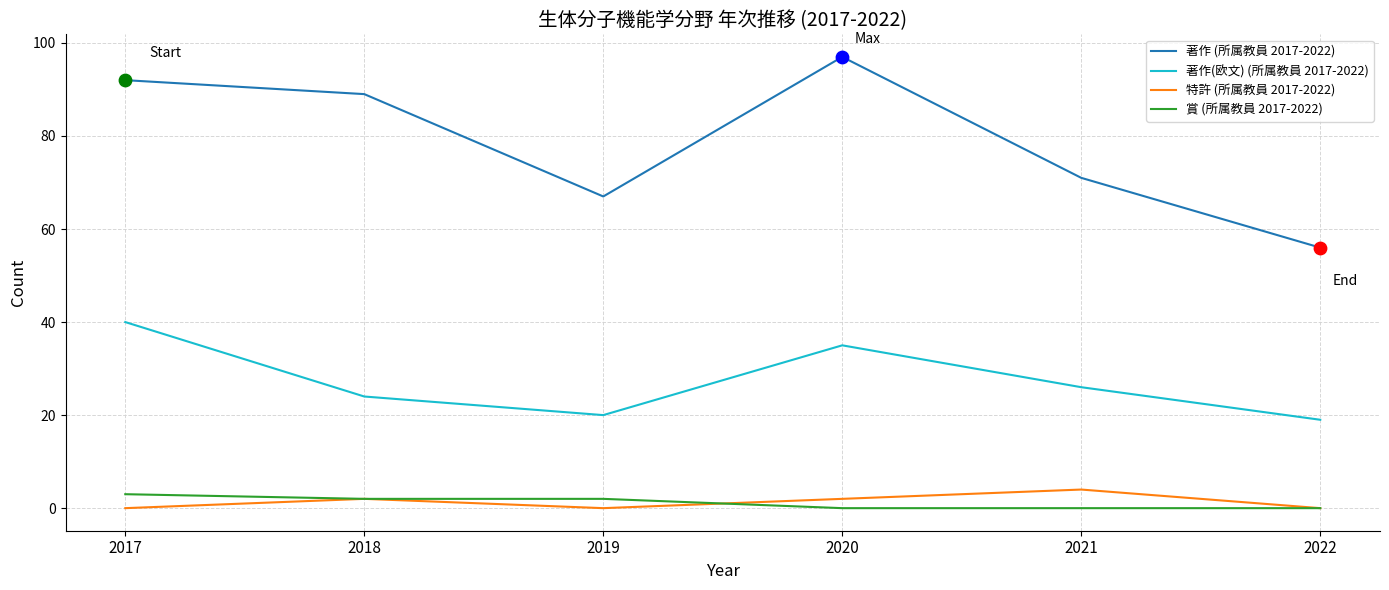

What is the difference between the highest and lowest values at 2017?

92